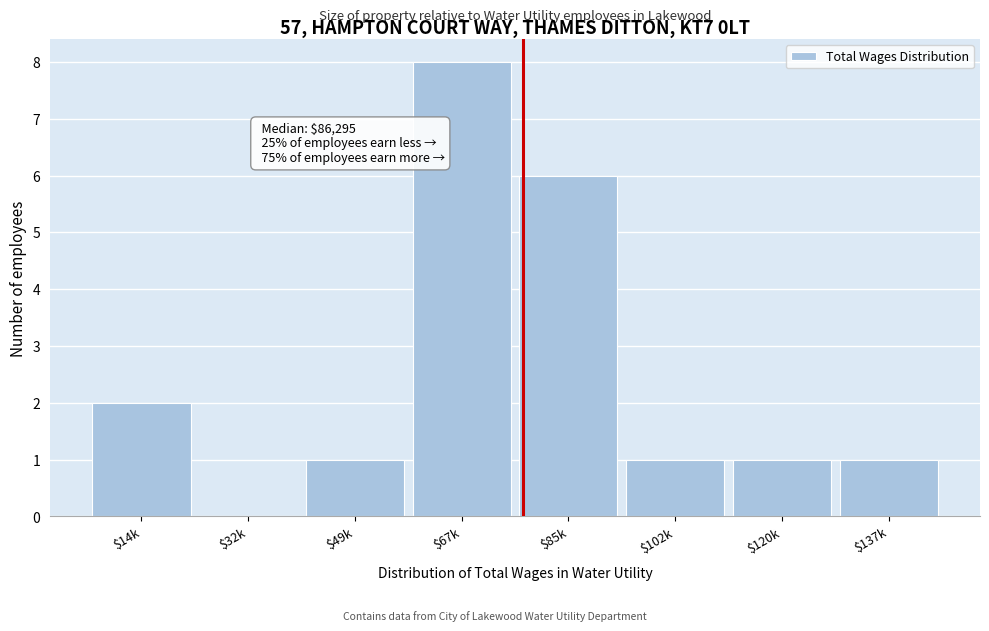

What is the greatest value displayed?

8